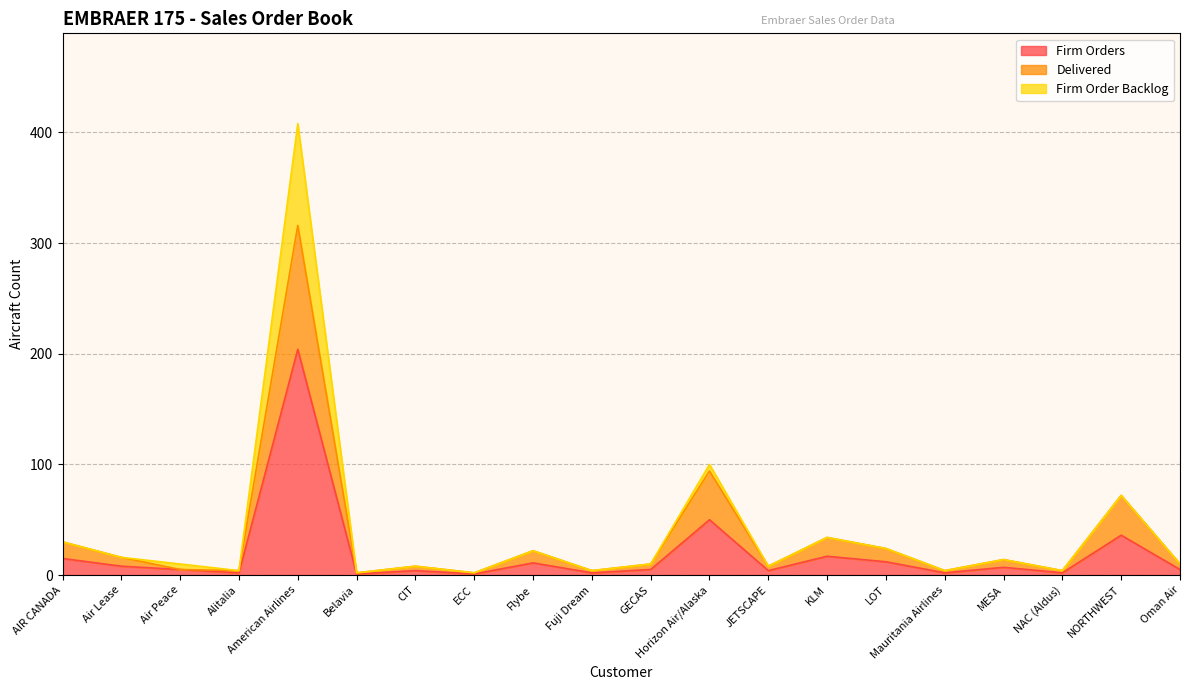

True or false: Firm Orders has a value of 11 at Flybe.

True